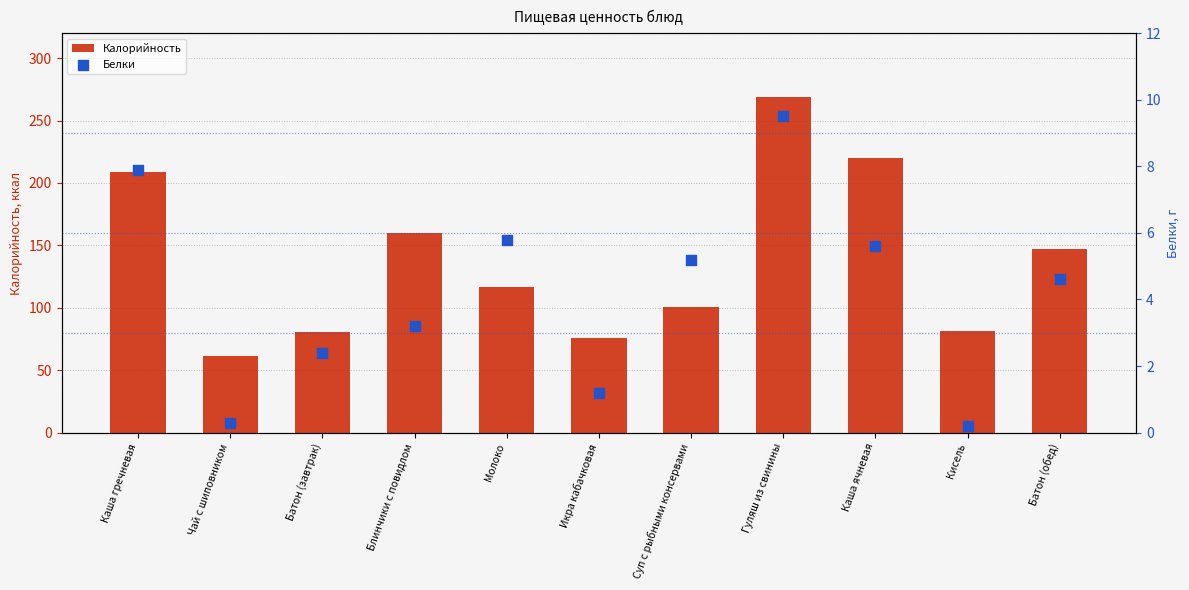

Which series reaches the maximum Y coordinate?

Калорийность